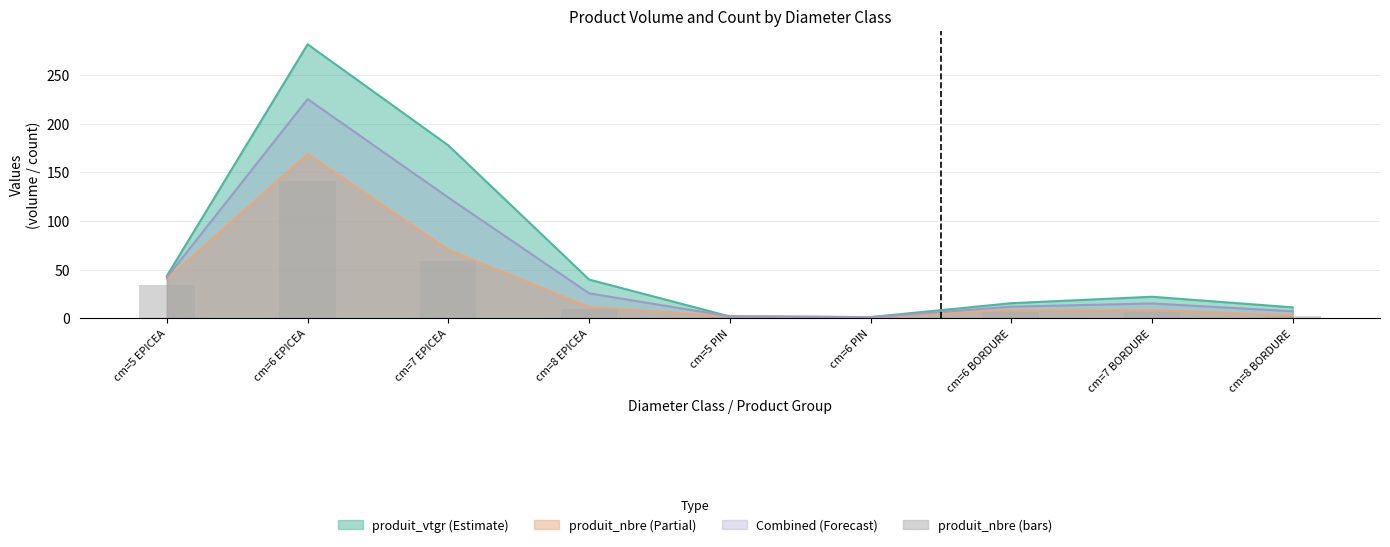

Which has a higher value, cm=5 EPICEA or cm=6 EPICEA?

cm=6 EPICEA